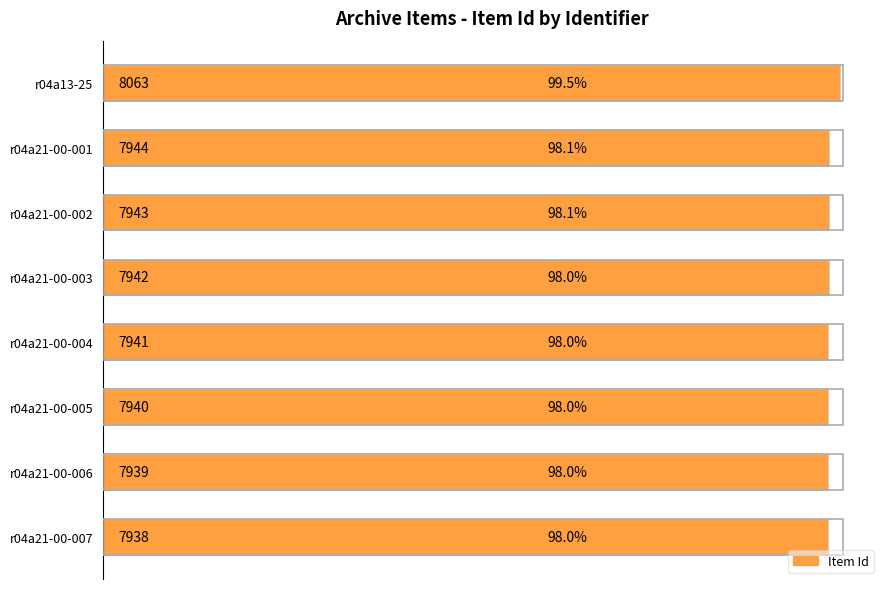

Is it true that the value at r04a21-00-006 is 10800?

False